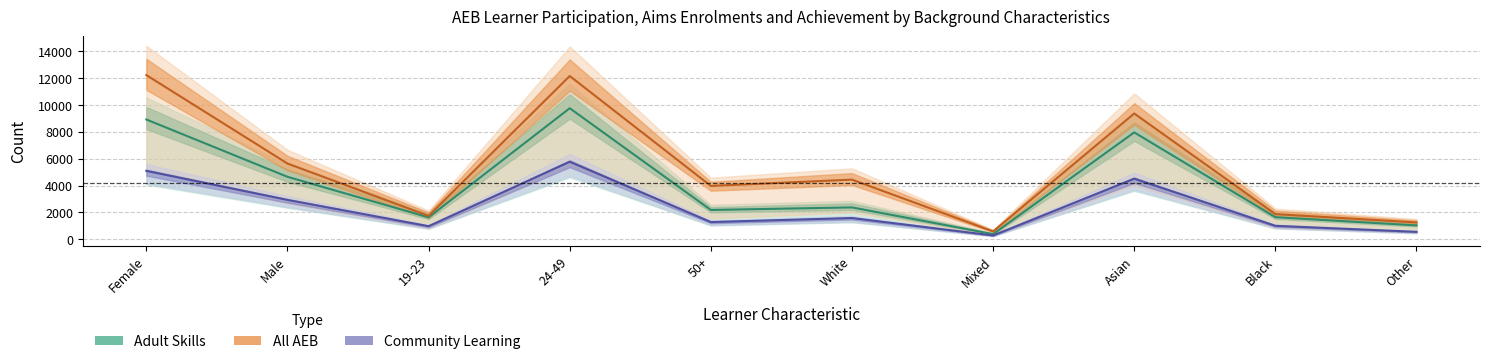

True or false: Adult Skills Achievement and Adult Skills Aims Enrolments cross at least once.

False